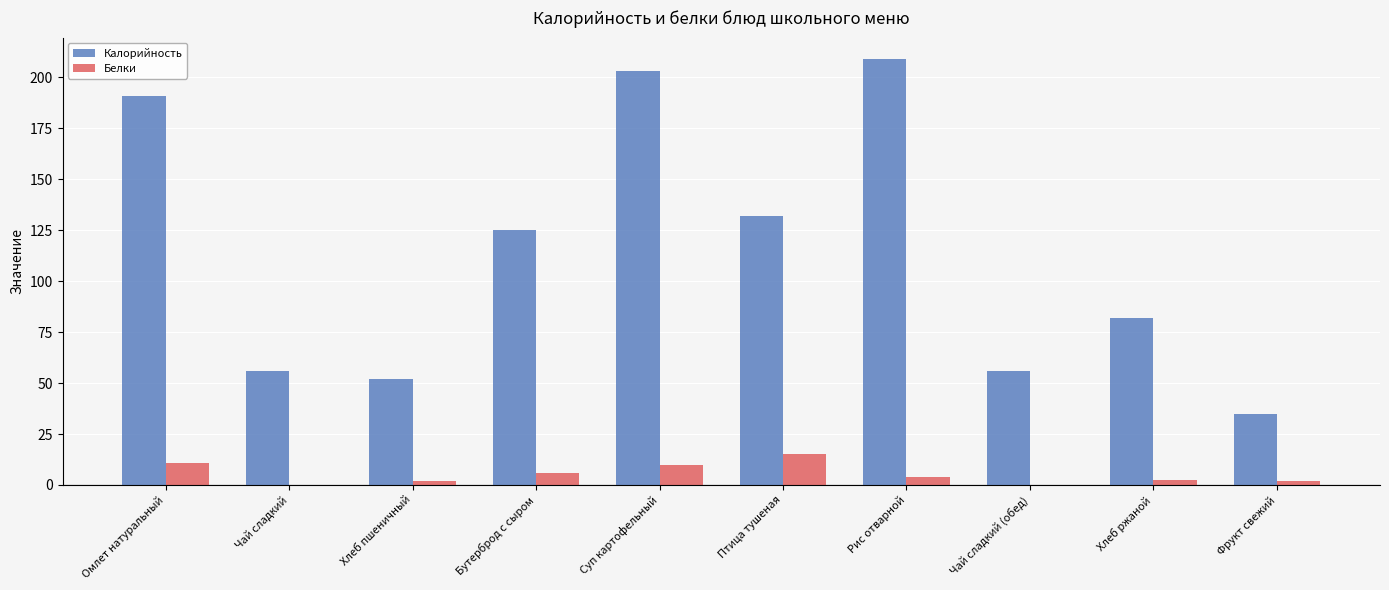

Are the bars grouped side by side (vs. stacked)?

Yes